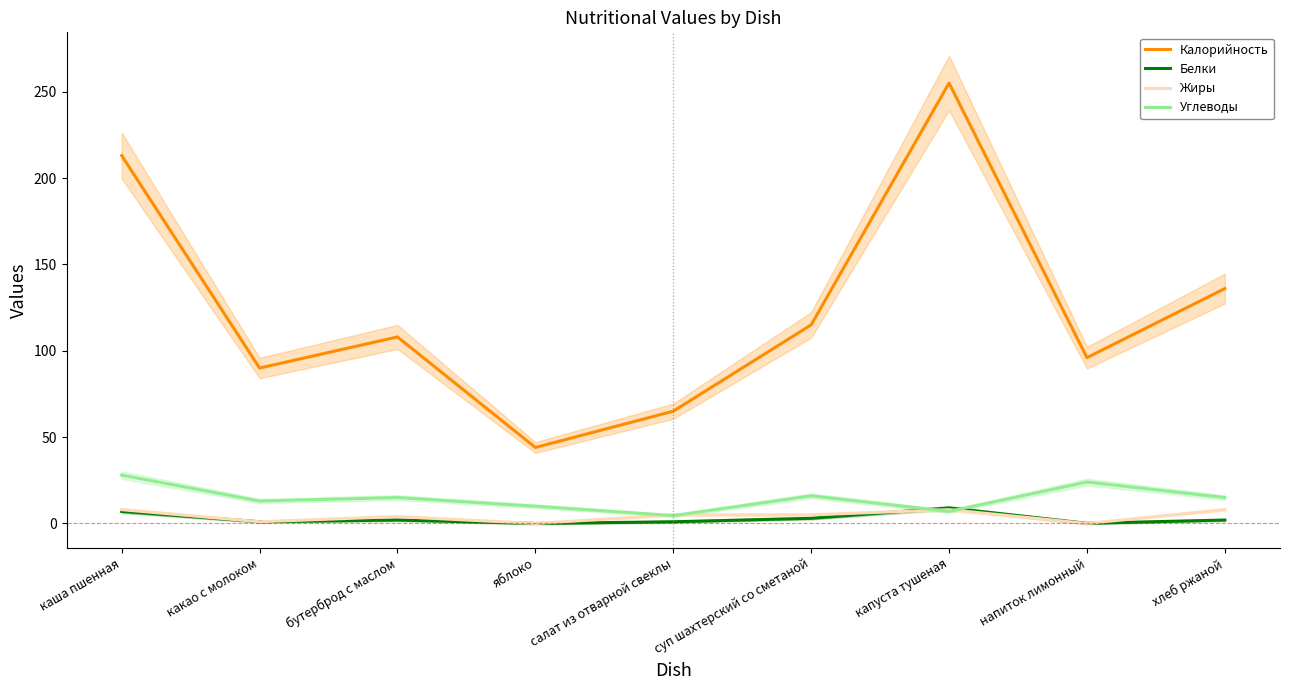

How many lines are shown in the chart?

4